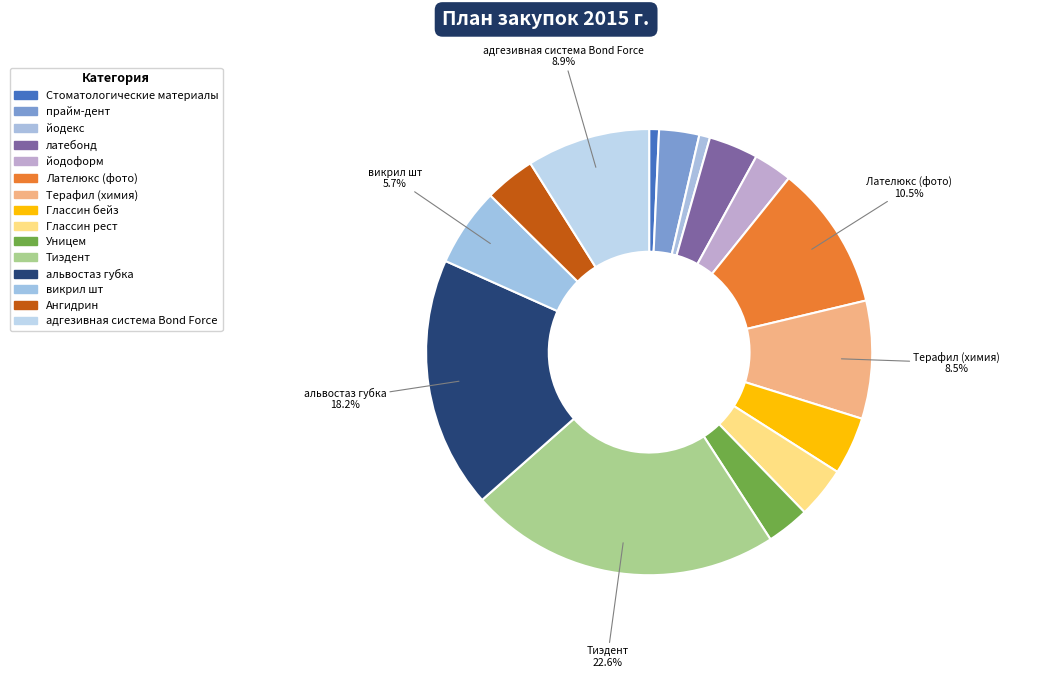

To the nearest percent, what is the average slice percentage?

7%